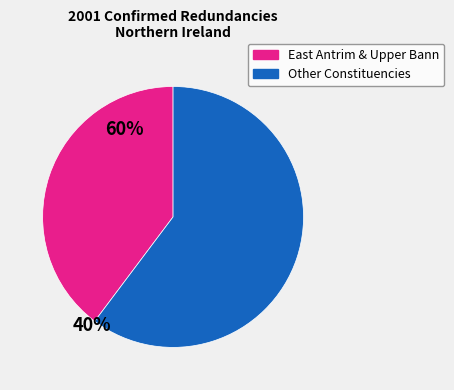

Is the sum of Other Constituencies and East Antrim & Upper Bann greater than half?

Yes